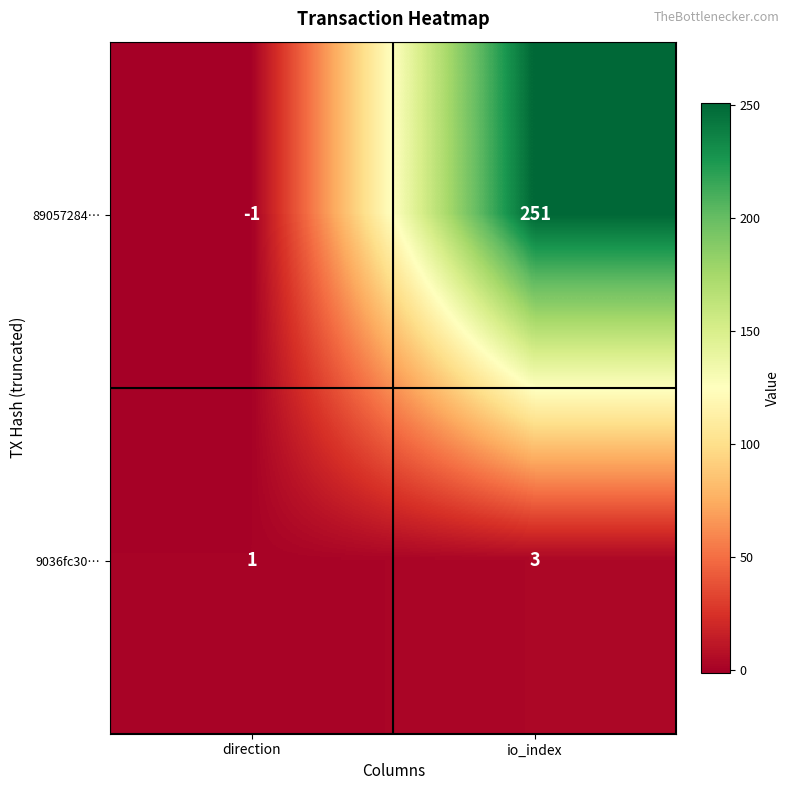

Count the number of data series in this chart.

2